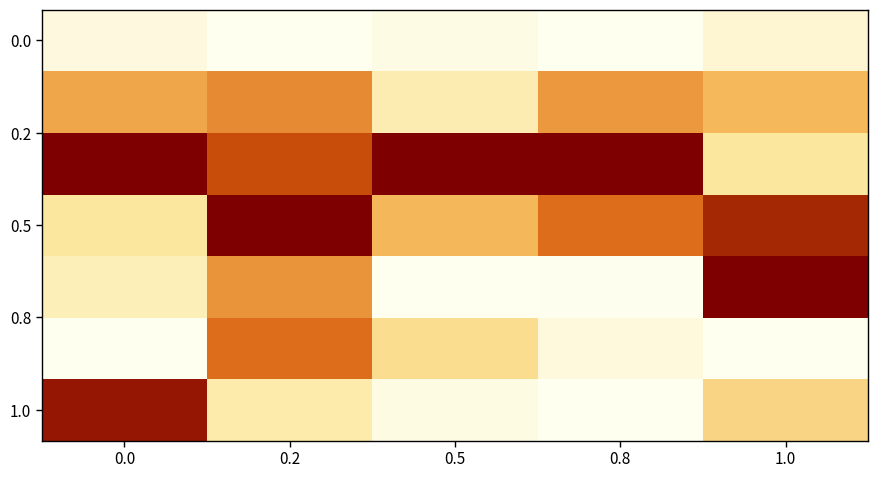

What is the difference between the highest and lowest values at 0.0?

1.0